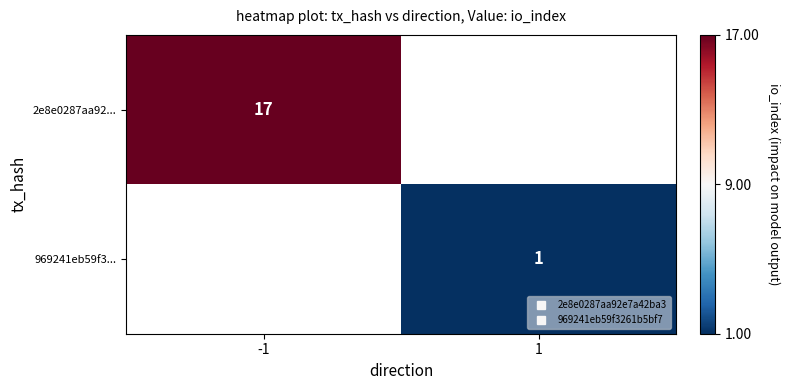

What is the spread (max minus min) of values at 1?

1